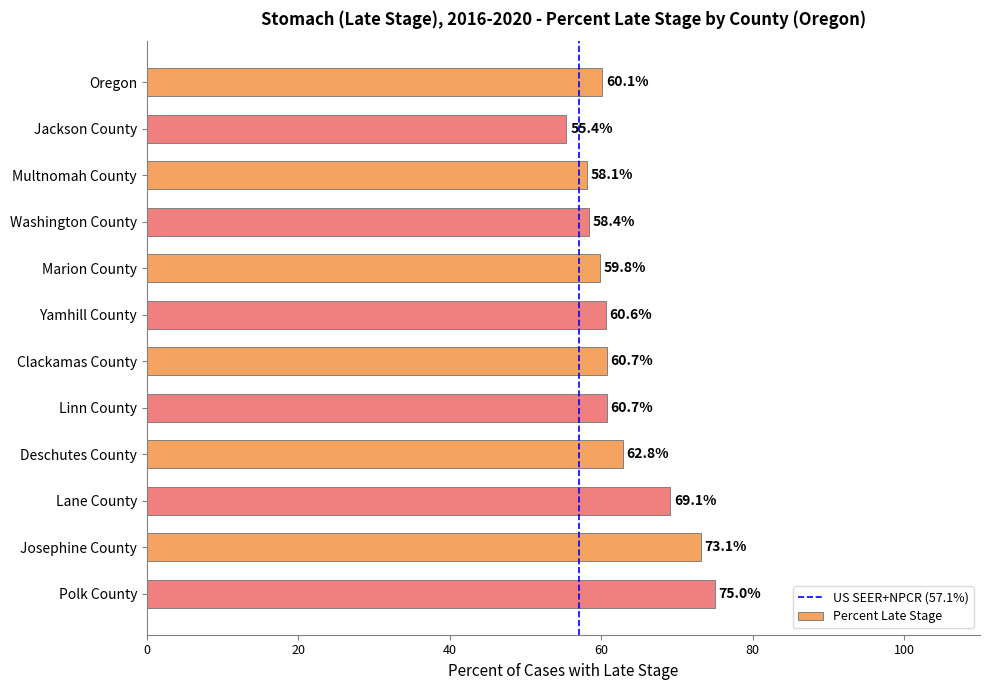

What is the value of the 9th bar from the top?

62.8